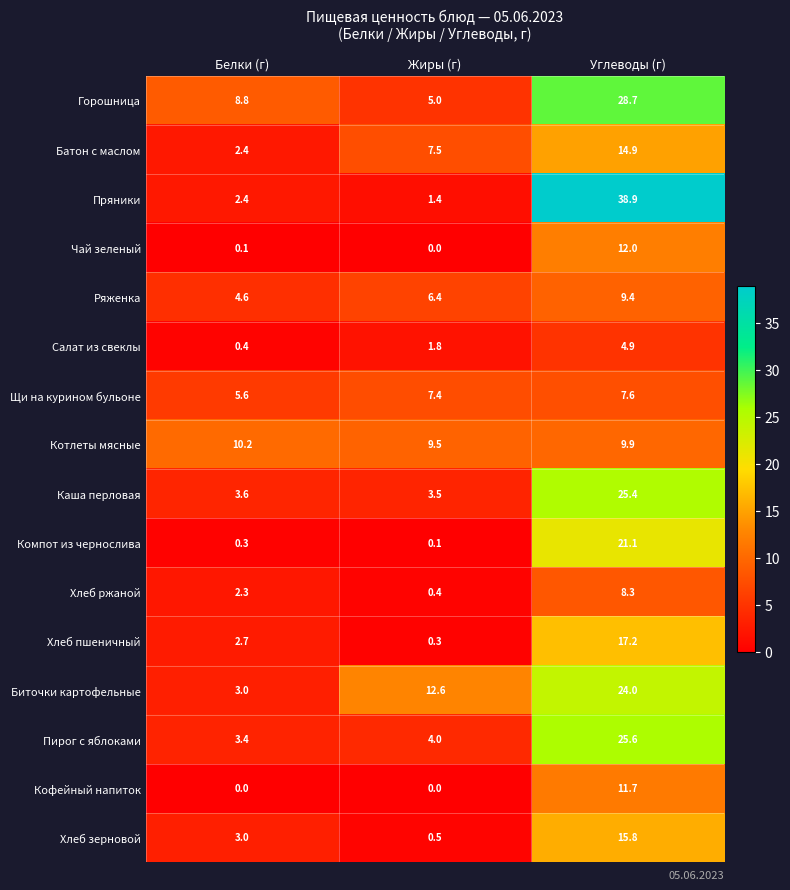

At how many categories does at least one series exceed 1?

3